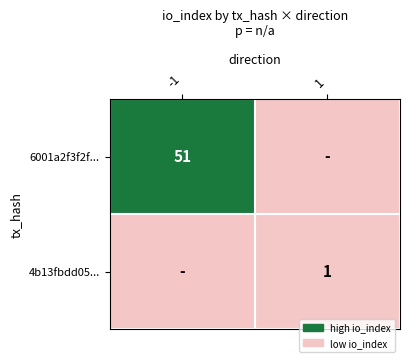

The 6001a2f3f2f... series shows 22 at -1. True or false?

False